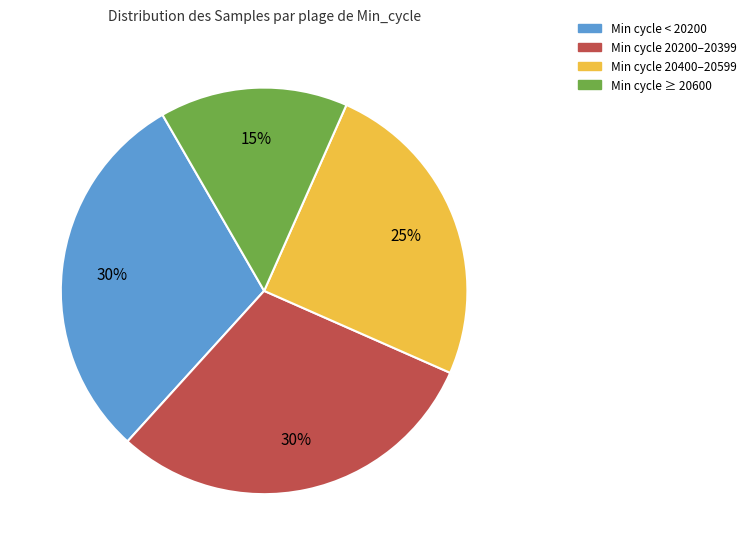

Does any single category account for the majority?

No